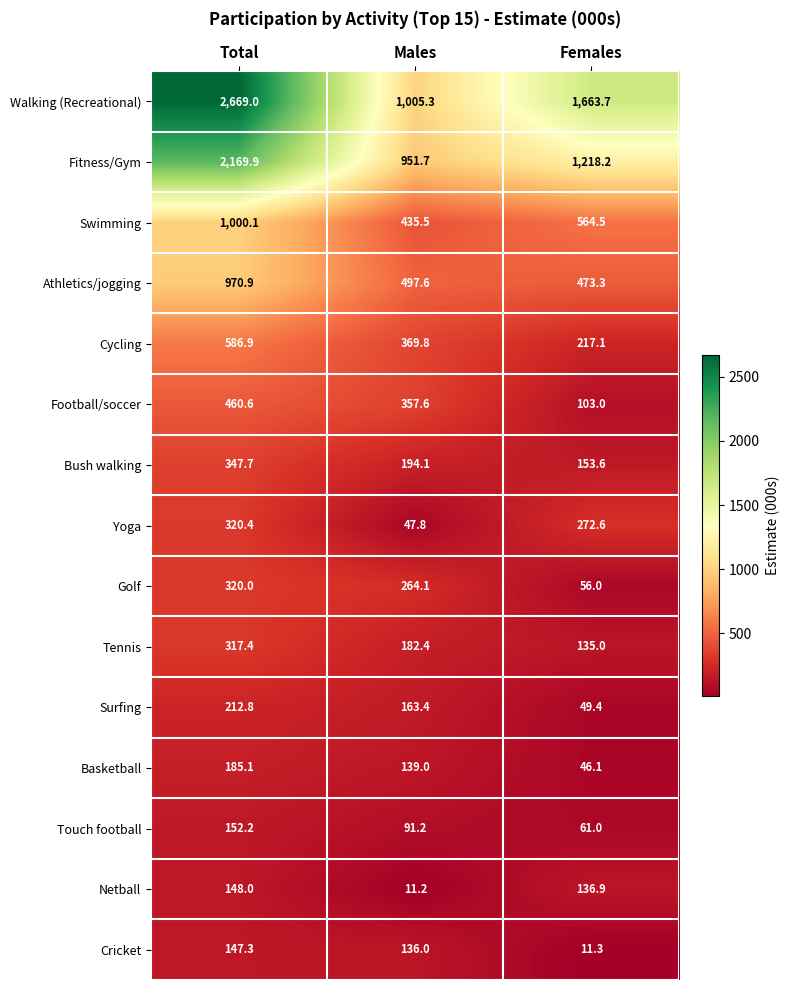

Is it true that Cricket equals 59.8 at Males?

False